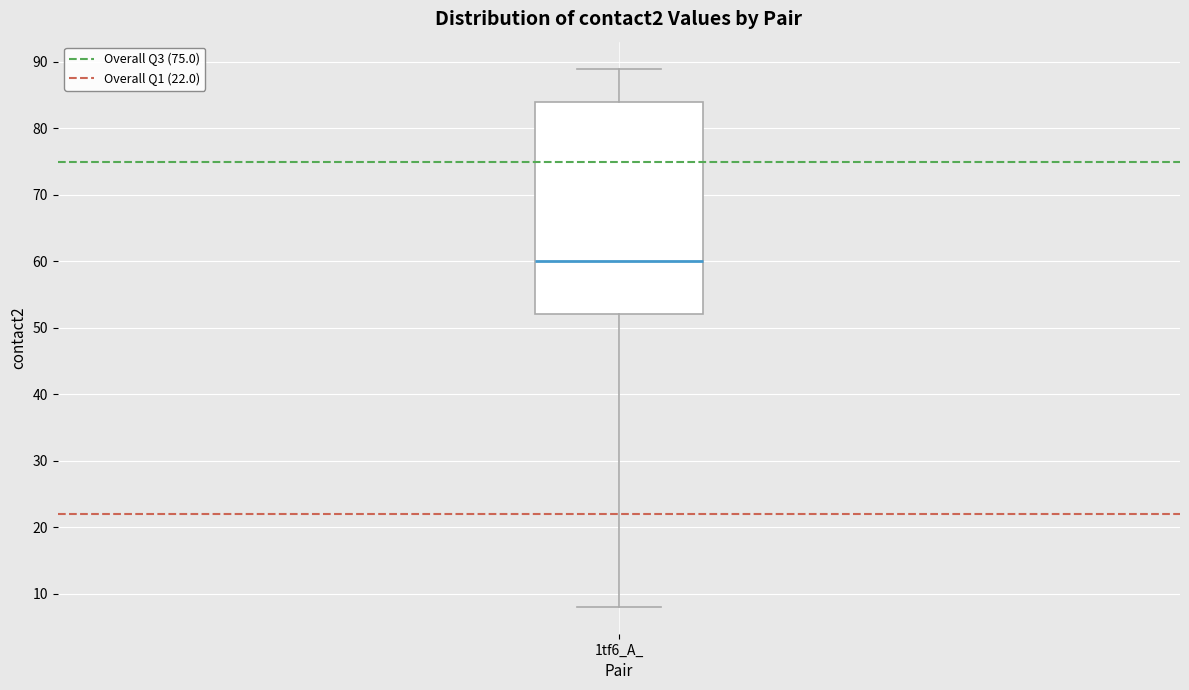

Where does the median line of the box for 1tf6_A_ sit on the y-axis? The values are not printed on the chart, so give them approximately, as read against the axis.

60